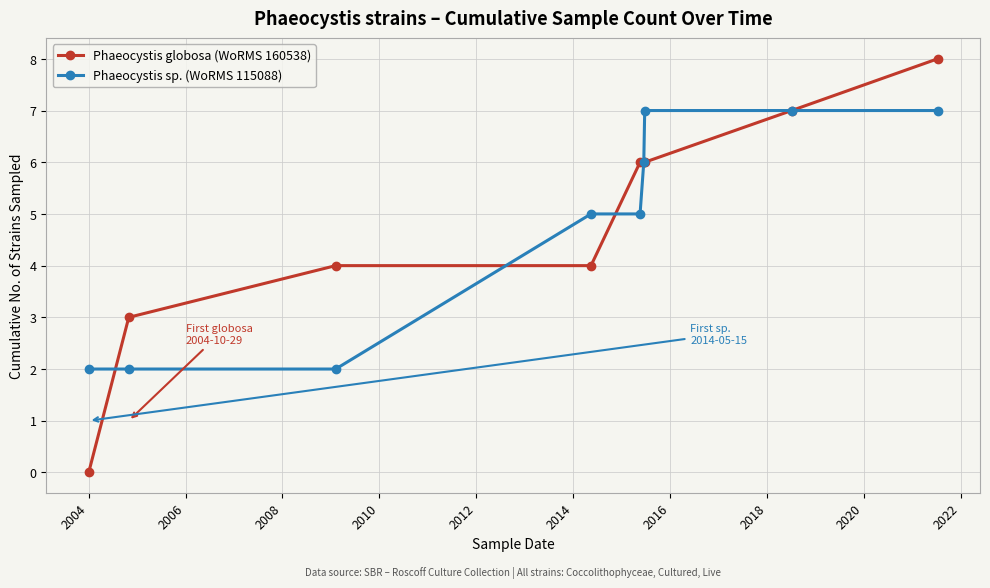

Does the chart display data point markers on the line(s)?

Yes